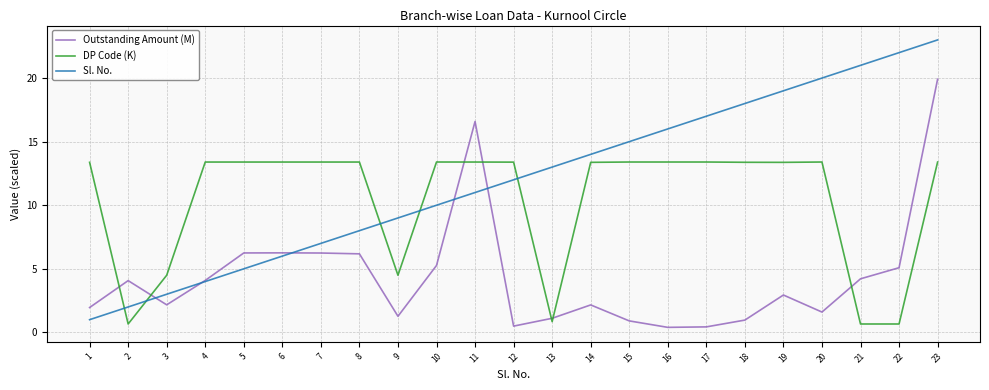

What is the total value across all series at 18?

32.3